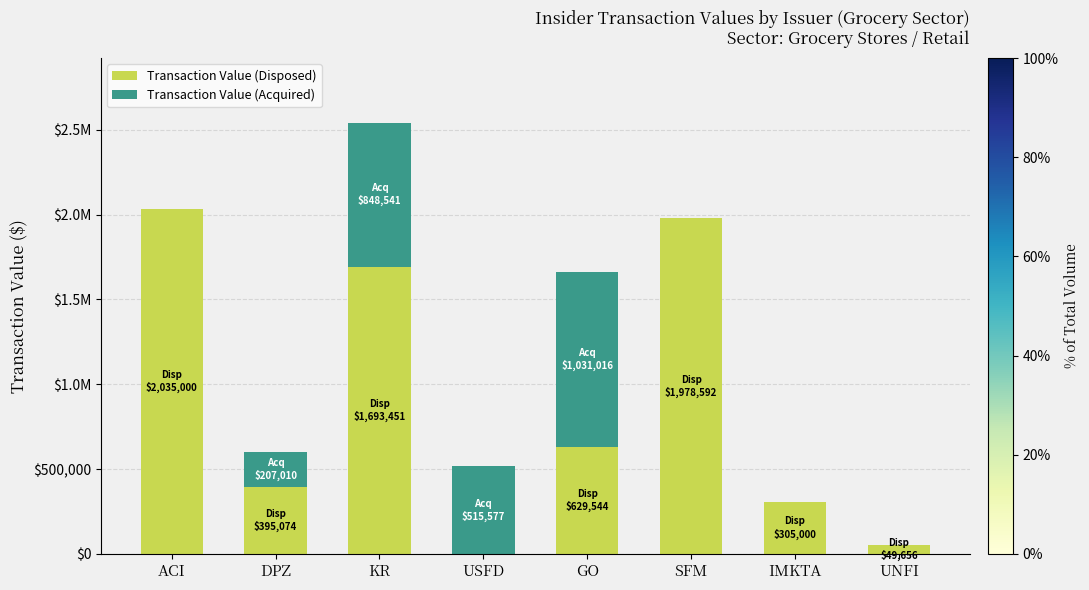

What are all the series names shown in the legend?

Transaction Value (Disposed), Transaction Value (Acquired)